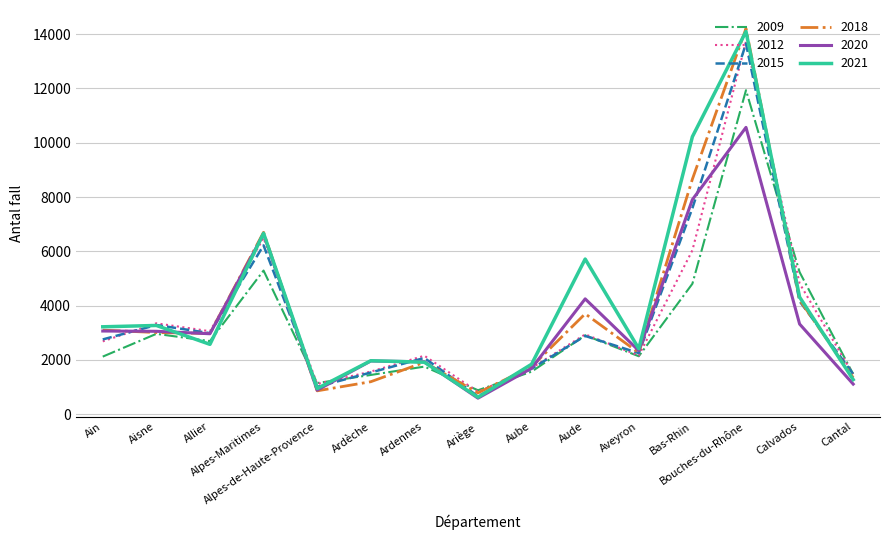

Is it true that 2015 equals 2071 at Ardennes?

True